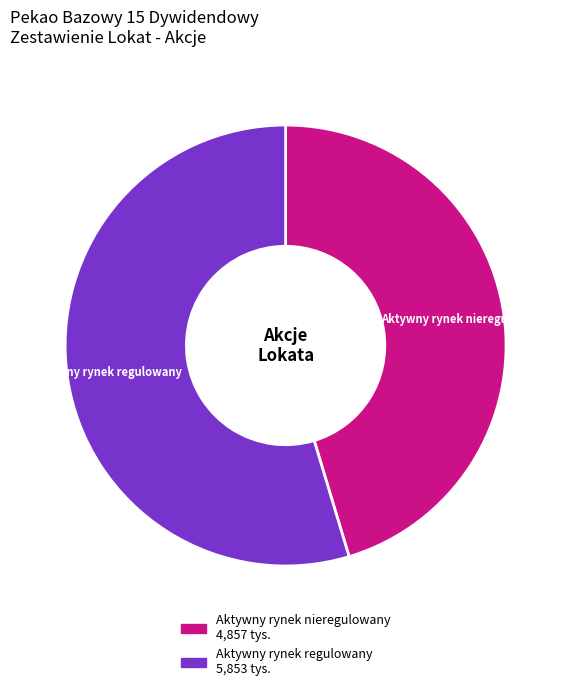

Is there any slice that represents more than half of the pie?

Yes